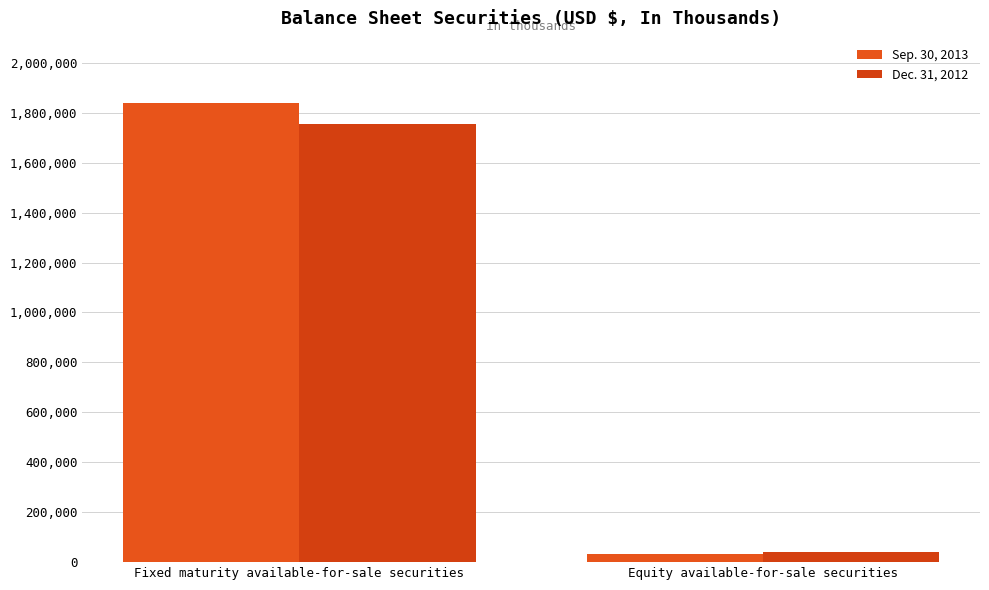

What is the sum of all Dec. 31, 2012 values?

1793003